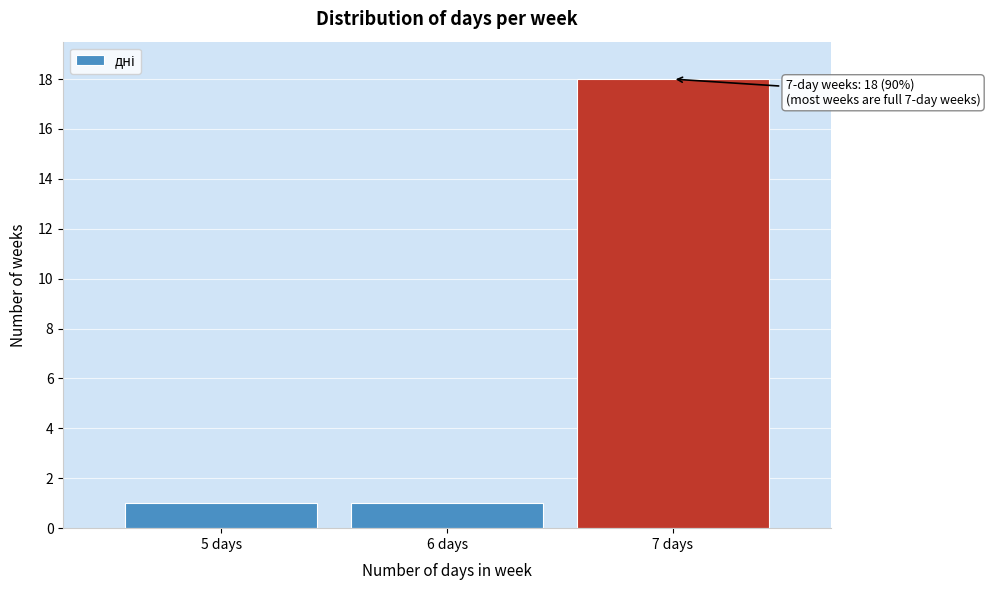

Reading right to left, transcribe all the data shown in this chart.

7 days=18	6 days=1	5 days=1